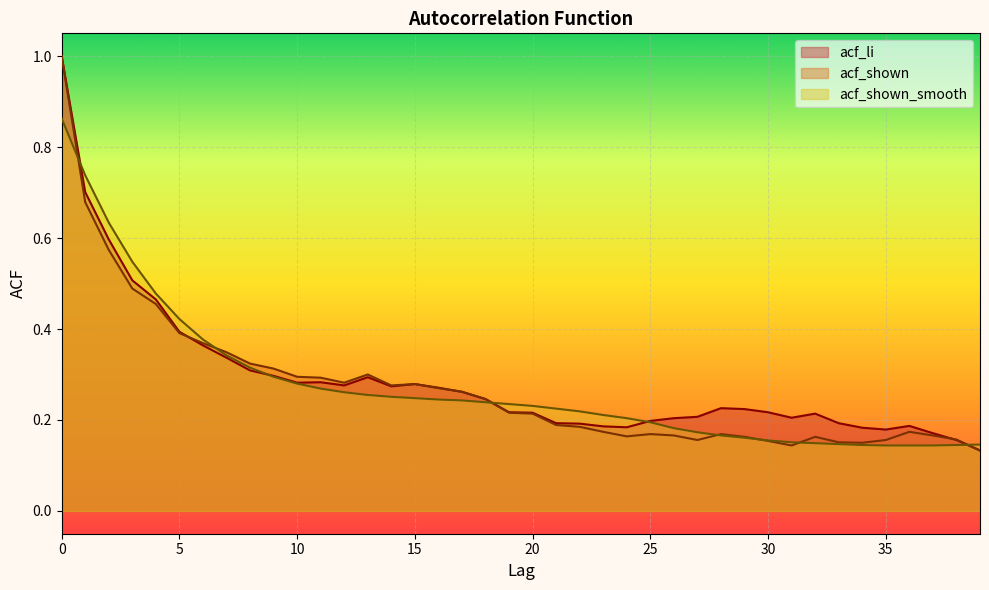

What is the maximum value for acf_li?

1.0